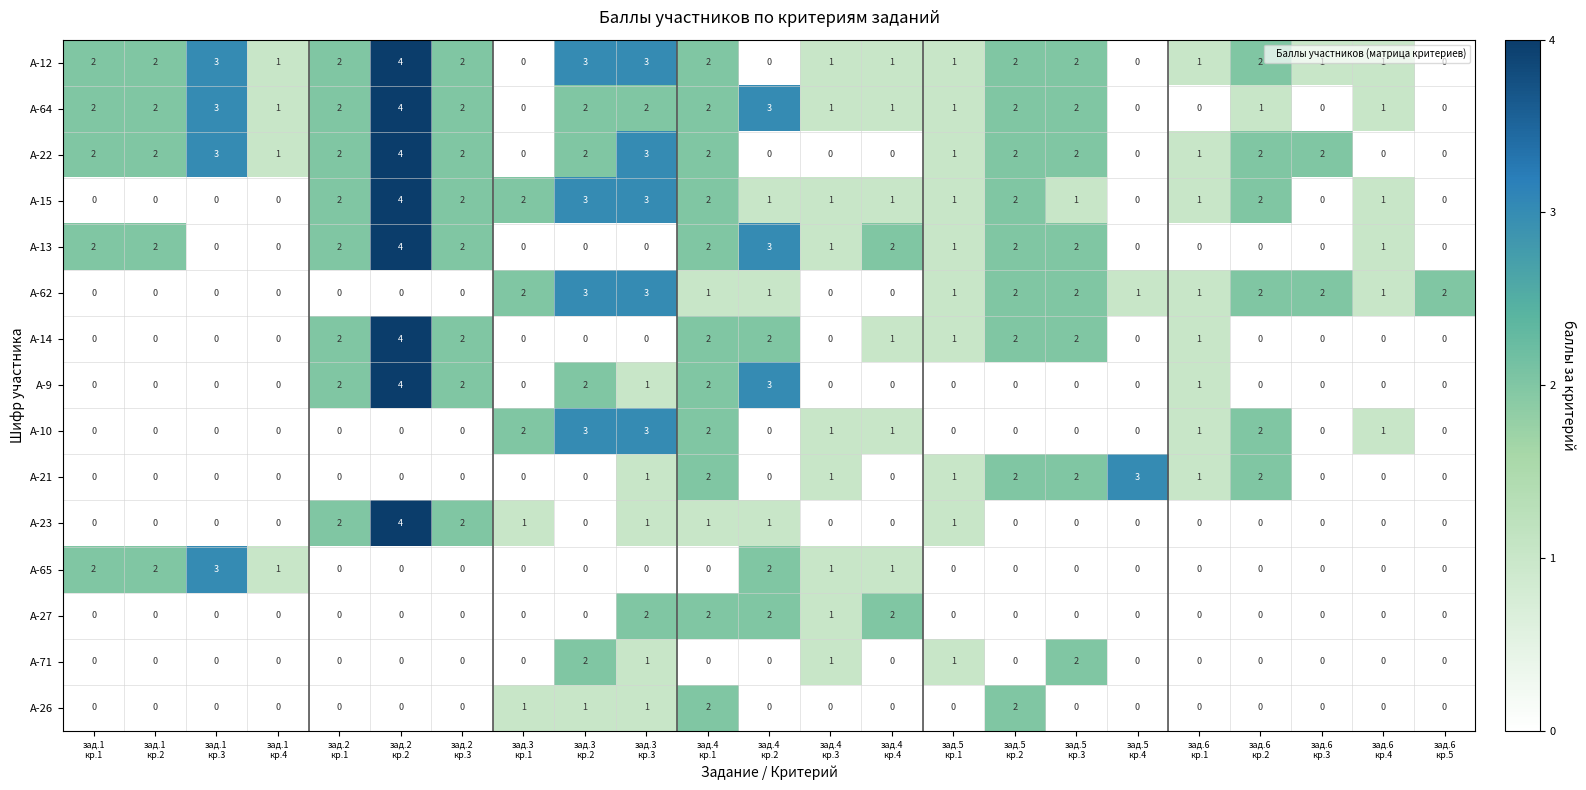

How many data points in А-15 are less than 1?

7